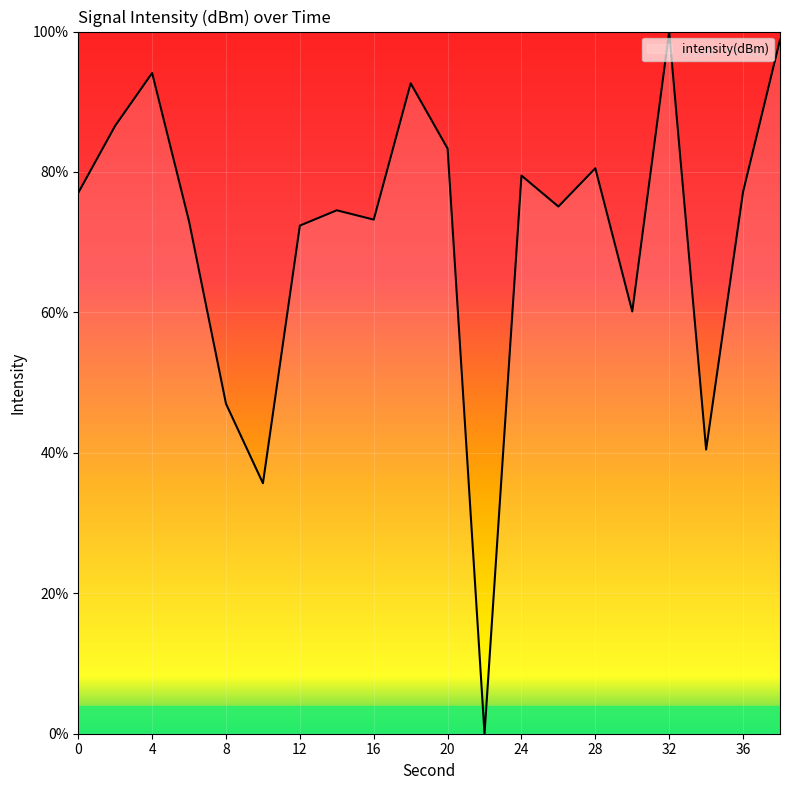

What is the greatest value displayed?

100.0